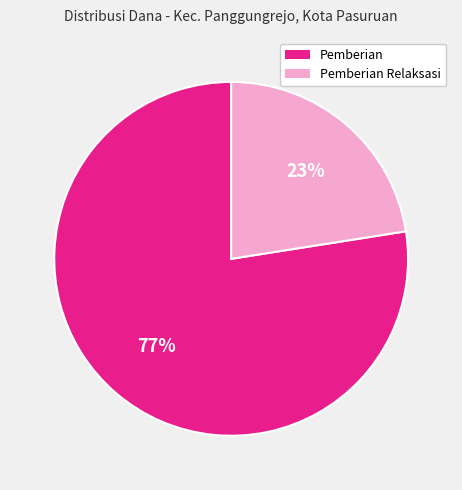

Does any single category account for the majority?

Yes